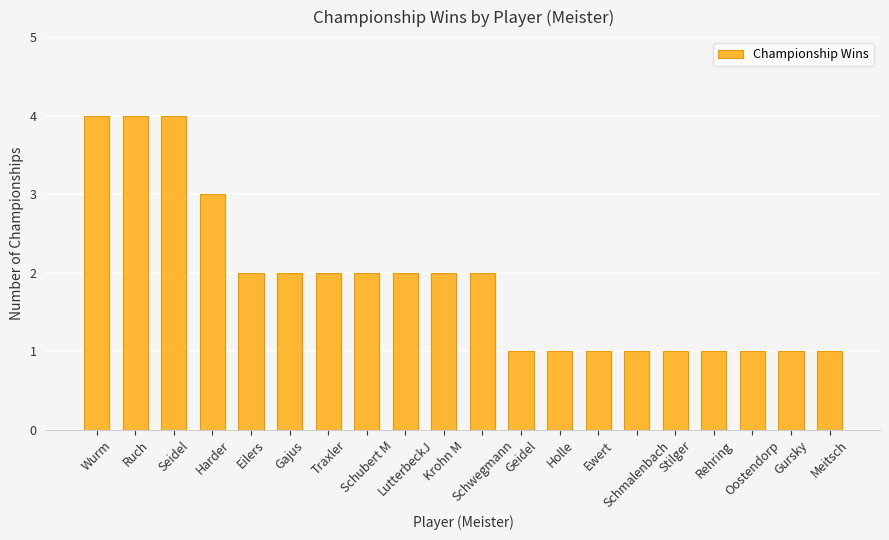

What is the approximate value at Rehring?

1